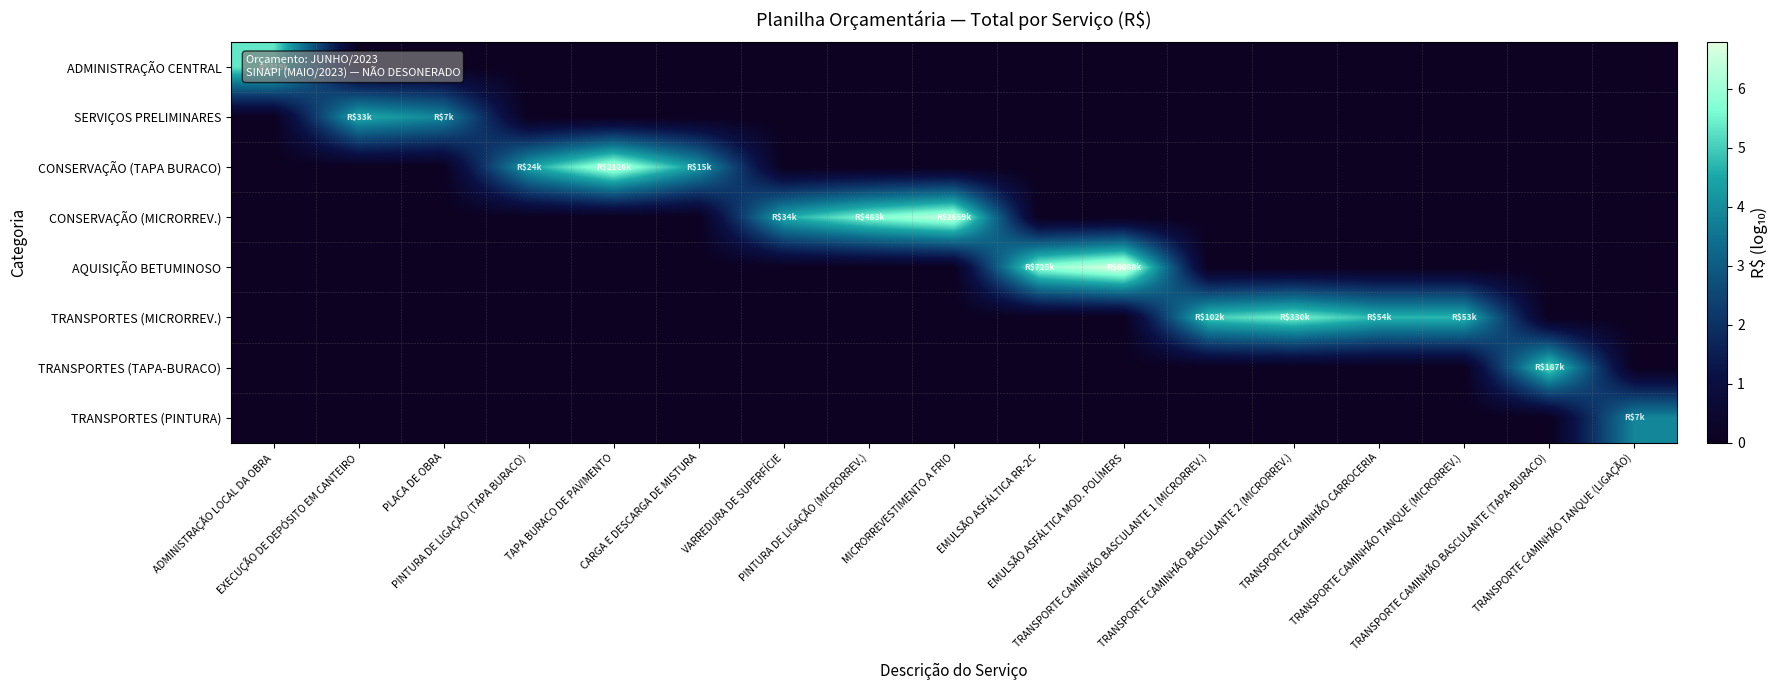

Count the number of data series in this chart.

8